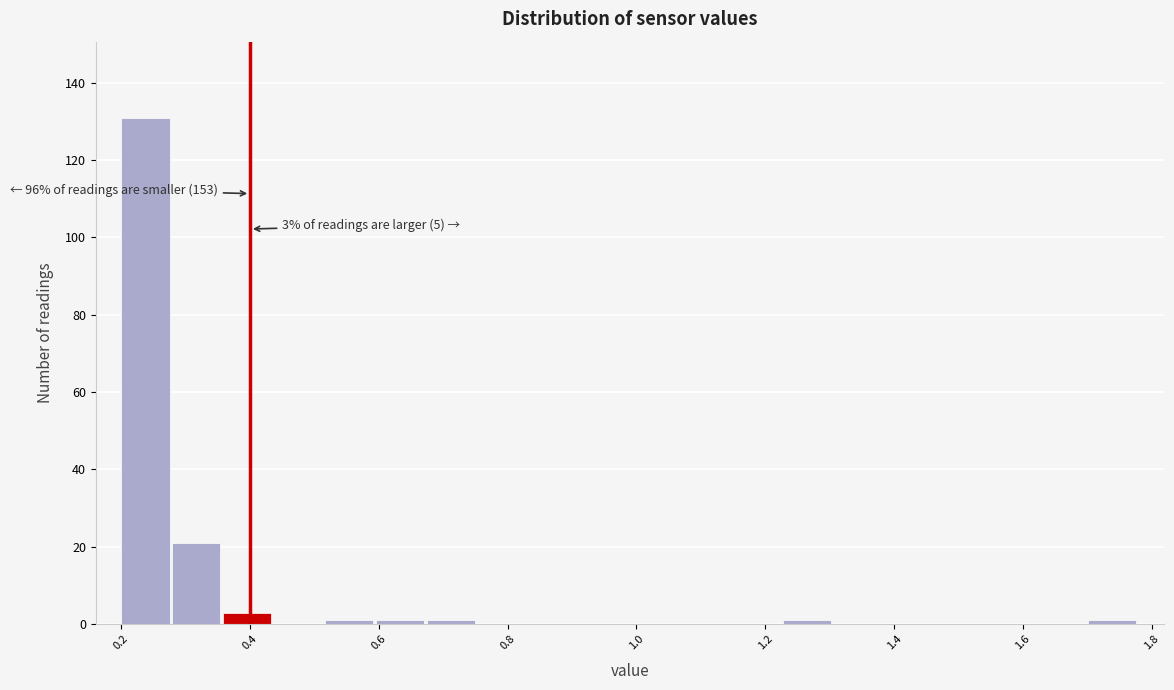

Around what value on the x-axis is the tallest bar? Give the approximate position of its centre, as read against the axis.

0.24